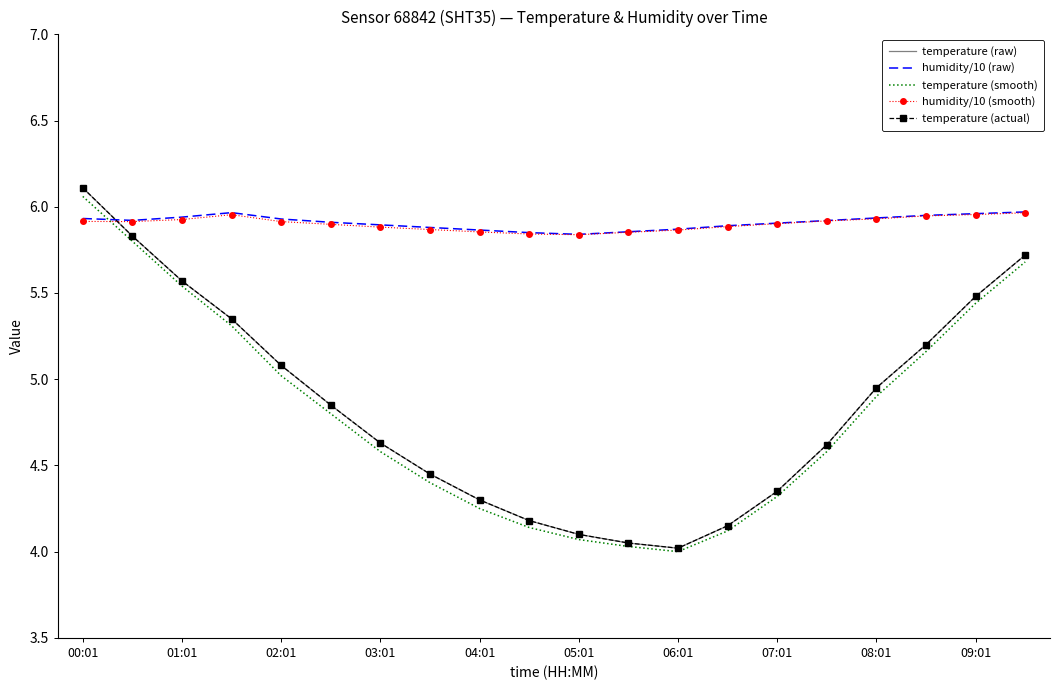

Which series has the widest spread of values?

temperature (raw)